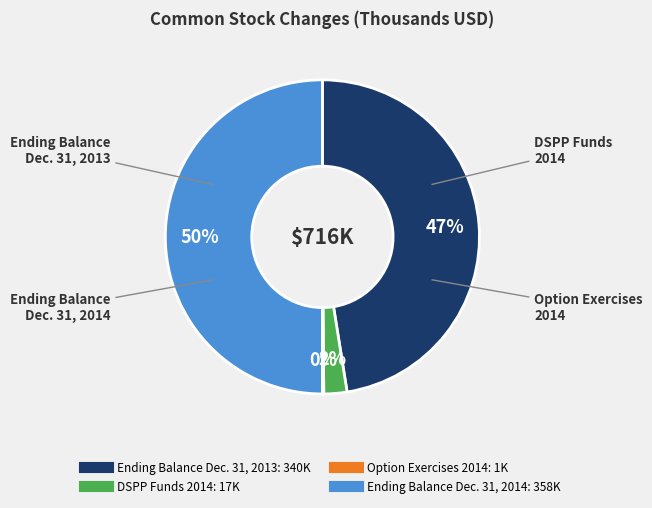

To the nearest percent, what is the average slice percentage?

25%